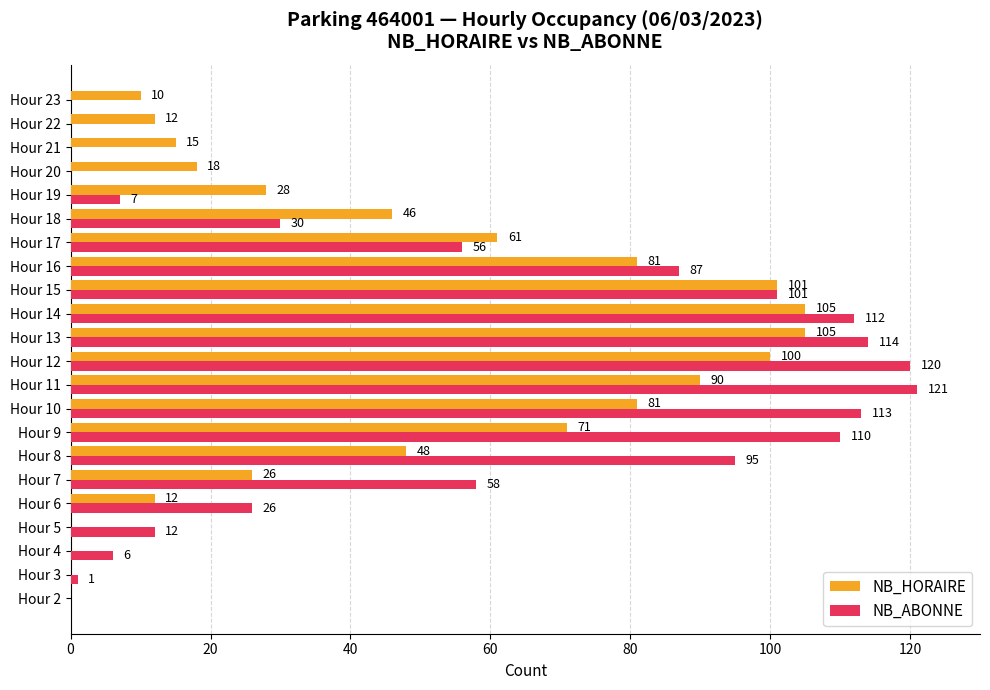

Where is NB_HORAIRE nearest to the value 52?

Hour 8